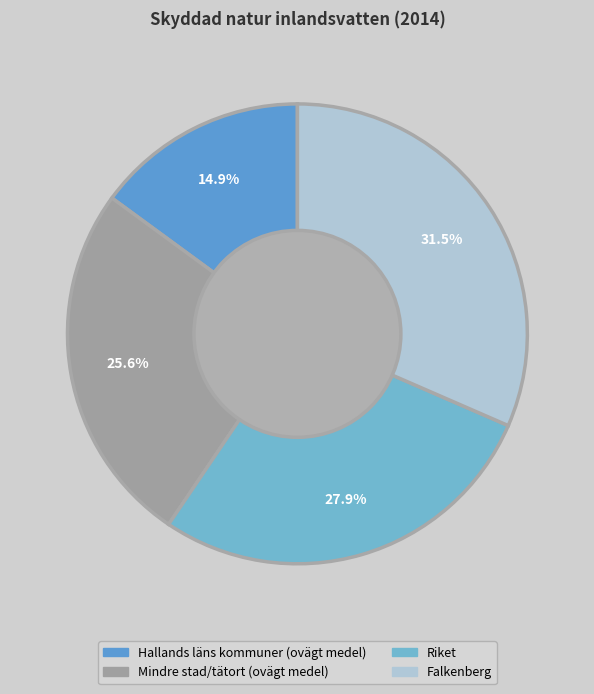

What percentage is the Hallands läns kommuner (ovägt medel) slice, to the nearest percent?

15%